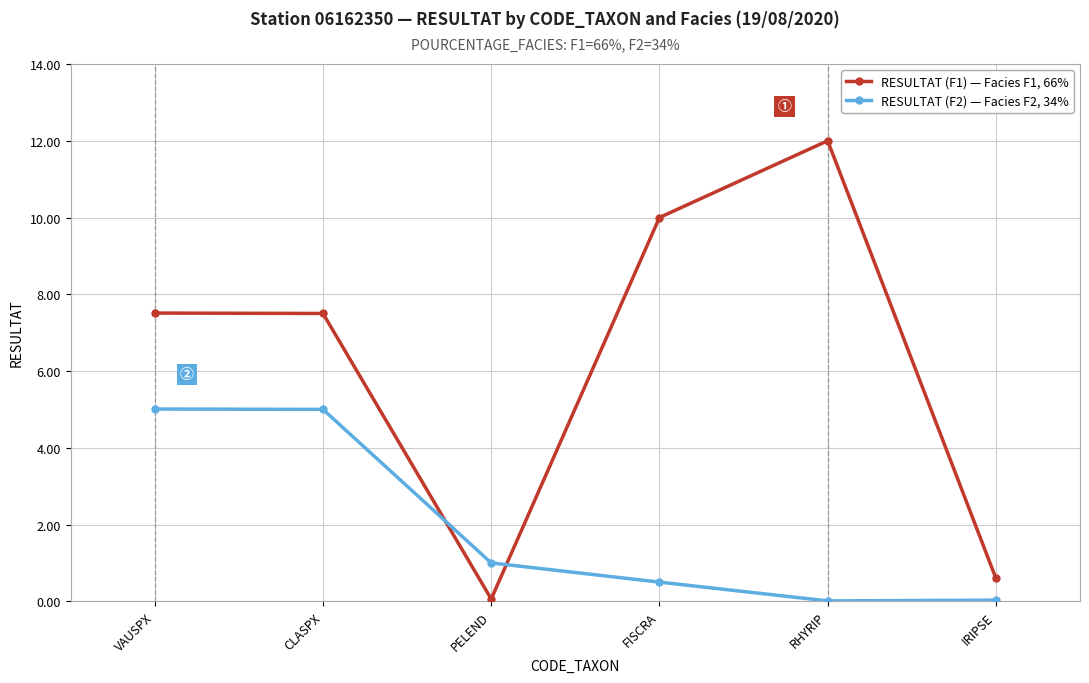

What is the difference between the second highest and second lowest values in the RESULTAT (F1) — Facies F1, 66% series?

9.4